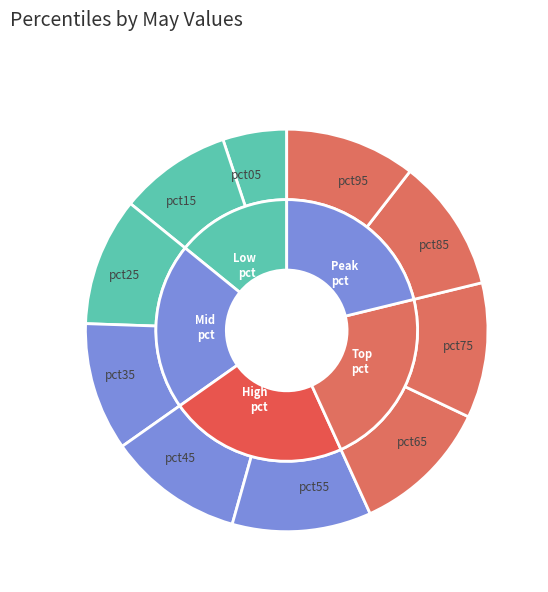

How many slices are in this pie chart?

10